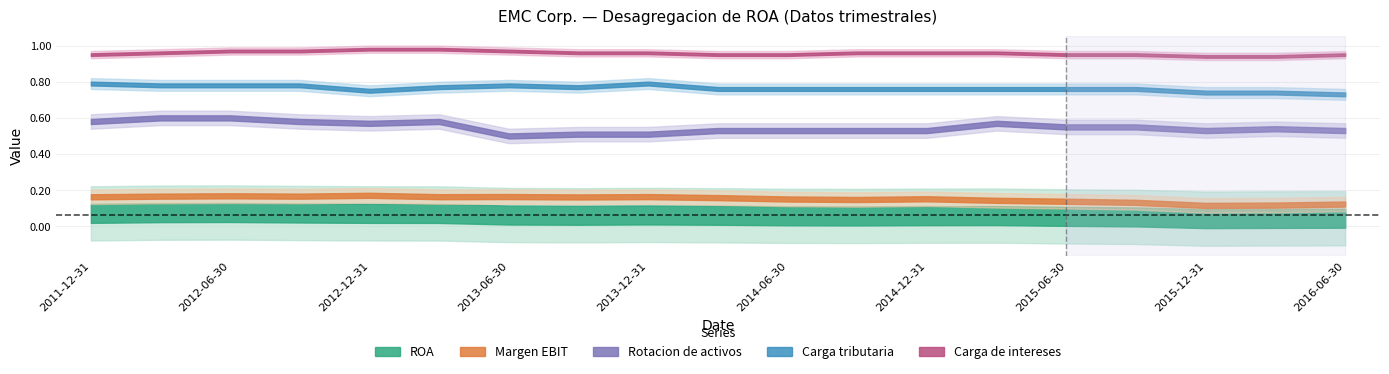

True or false: ROA and Carga tributaria intersect in this chart.

False